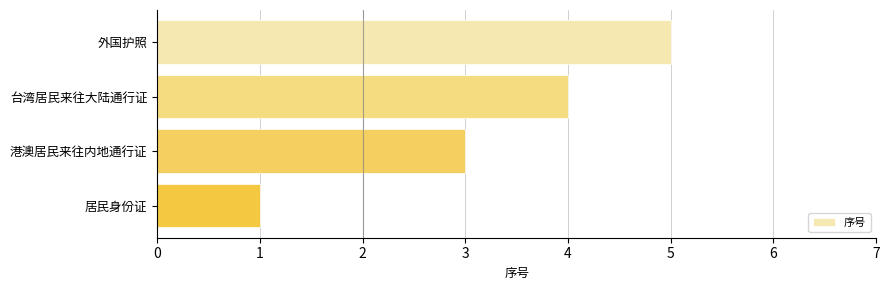

Rank the categories by value from lowest to highest.

居民身份证, 港澳居民来往内地通行证, 台湾居民来往大陆通行证, 外国护照